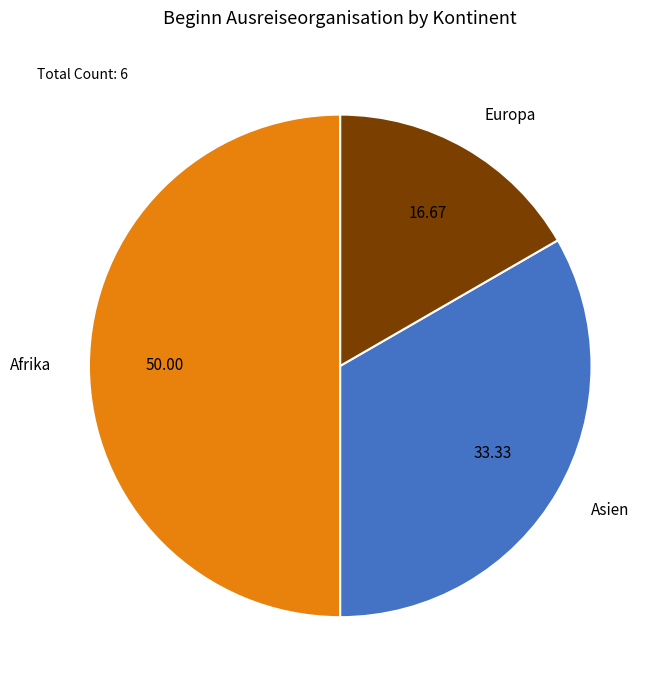

Do Europa and Afrika together represent more than half of the pie?

Yes